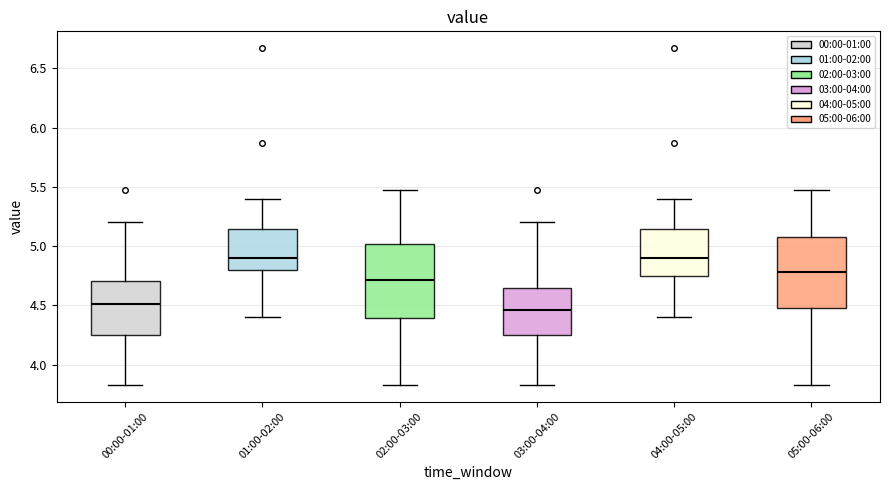

Reading left to right, read every box against the y-axis: the position of its median line, the range the box covers, and the ends of its whiskers. The values are not printed on the chart, so give them approximately, as read against the axis.

00:00-01:00: median 4.50, box 4.25 to 4.70, whiskers 3.85 to 5.20
01:00-02:00: median 4.90, box 4.80 to 5.15, whiskers 4.40 to 5.40
02:00-03:00: median 4.70, box 4.40 to 5.00, whiskers 3.85 to 5.45
03:00-04:00: median 4.45, box 4.25 to 4.65, whiskers 3.85 to 5.20
04:00-05:00: median 4.90, box 4.75 to 5.15, whiskers 4.40 to 5.40
05:00-06:00: median 4.80, box 4.50 to 5.10, whiskers 3.85 to 5.45